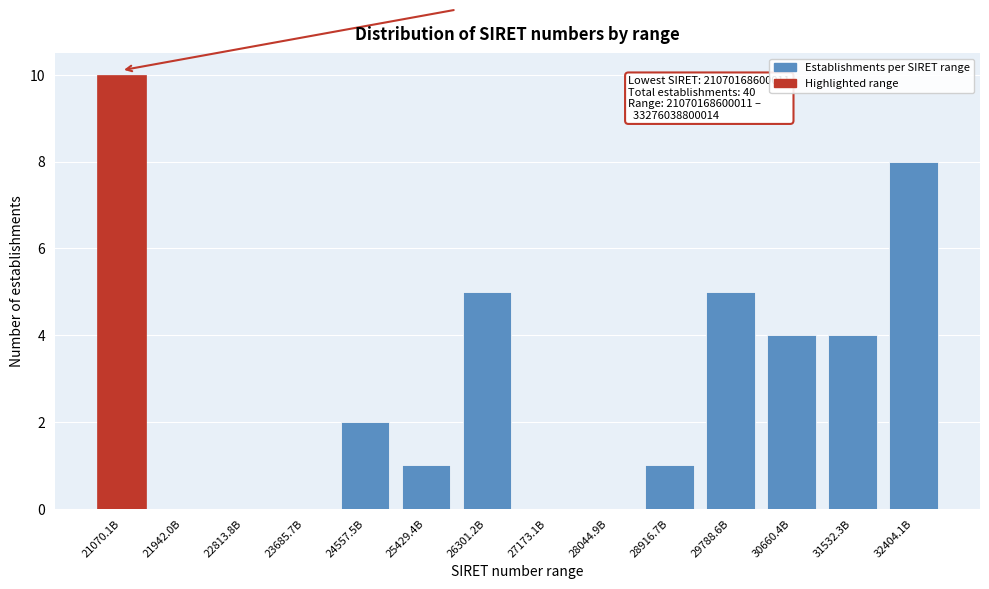

Reading left to right, what are all the values shown in this chart?

21070.1B=10	21942.0B=0	22813.8B=0	23685.7B=0	24557.5B=2	25429.4B=1	26301.2B=5	27173.1B=0	28044.9B=0	28916.7B=1	29788.6B=5	30660.4B=4	31532.3B=4	32404.1B=8